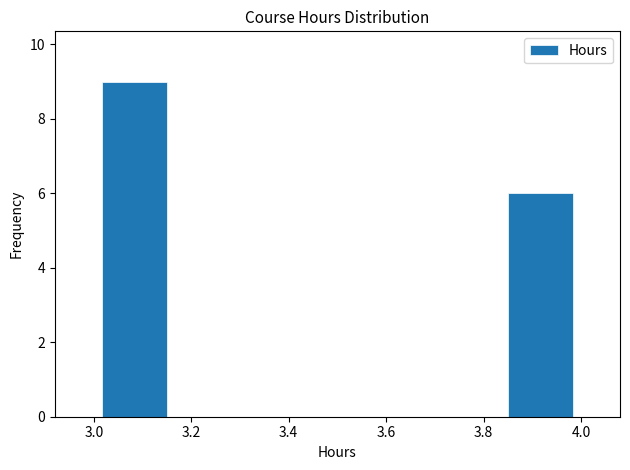

Reading left to right, transcribe this chart: for each bar, give the range it covers on the x-axis and its height. Neither the bar edges nor the heights are printed on the chart, so give them approximately, as read against the axes.

3.00 to 3.16: 9
3.16 to 3.34: 0
3.34 to 3.50: 0
3.50 to 3.66: 0
3.66 to 3.84: 0
3.84 to 4.00: 6